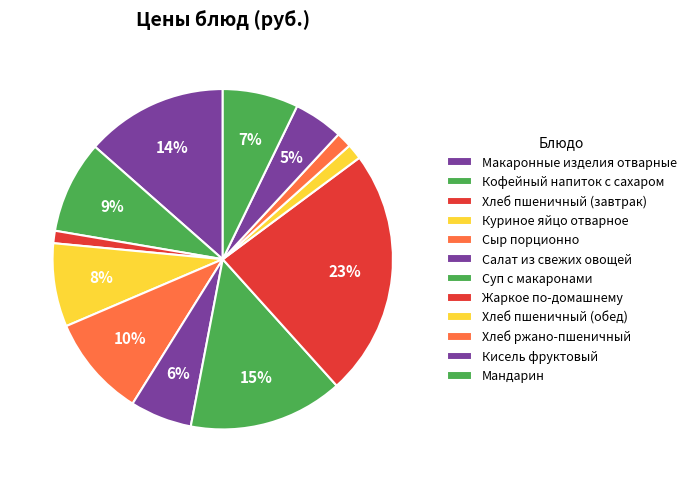

What is the total percentage of Хлеб пшеничный (обед) and Кисель фруктовый?

6.2%